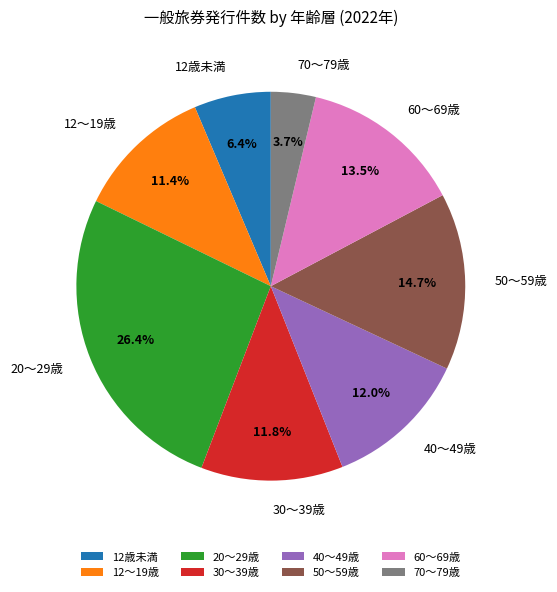

Is it true that 20～29歳 is 26% of the pie?

True